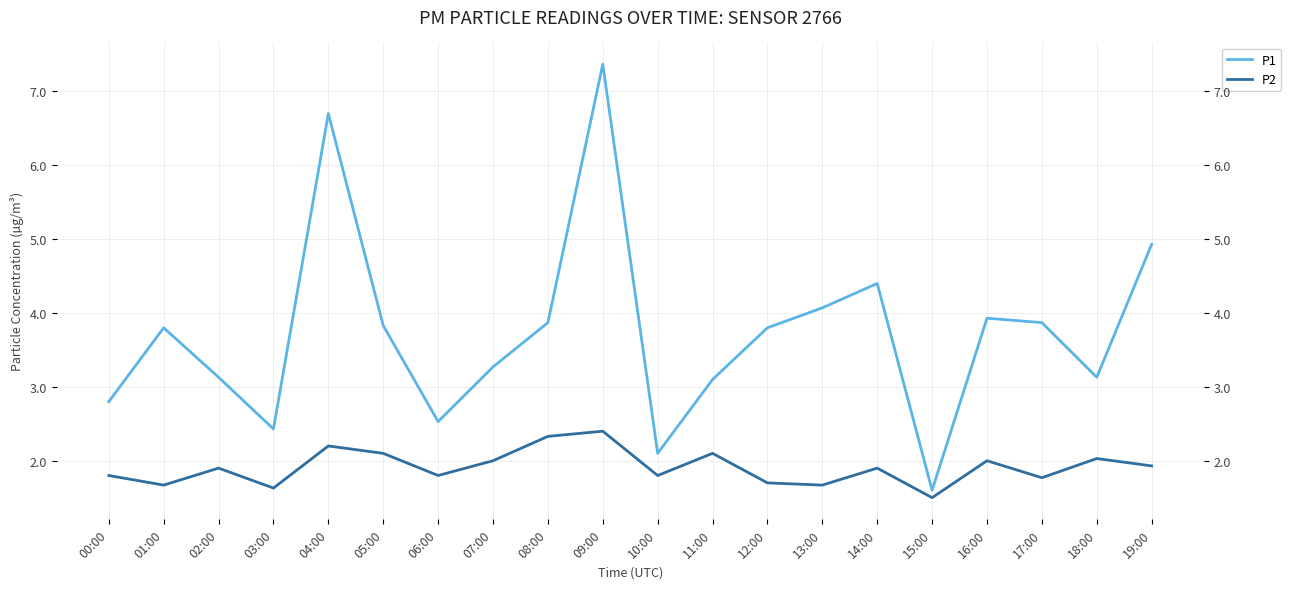

What is the difference between the P2 values at 10:00 and 07:00?

0.2